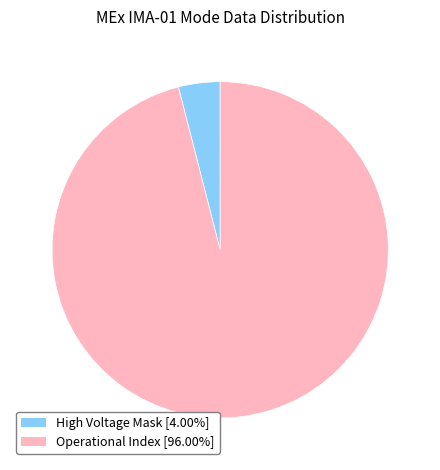

Does any single category account for the majority?

Yes